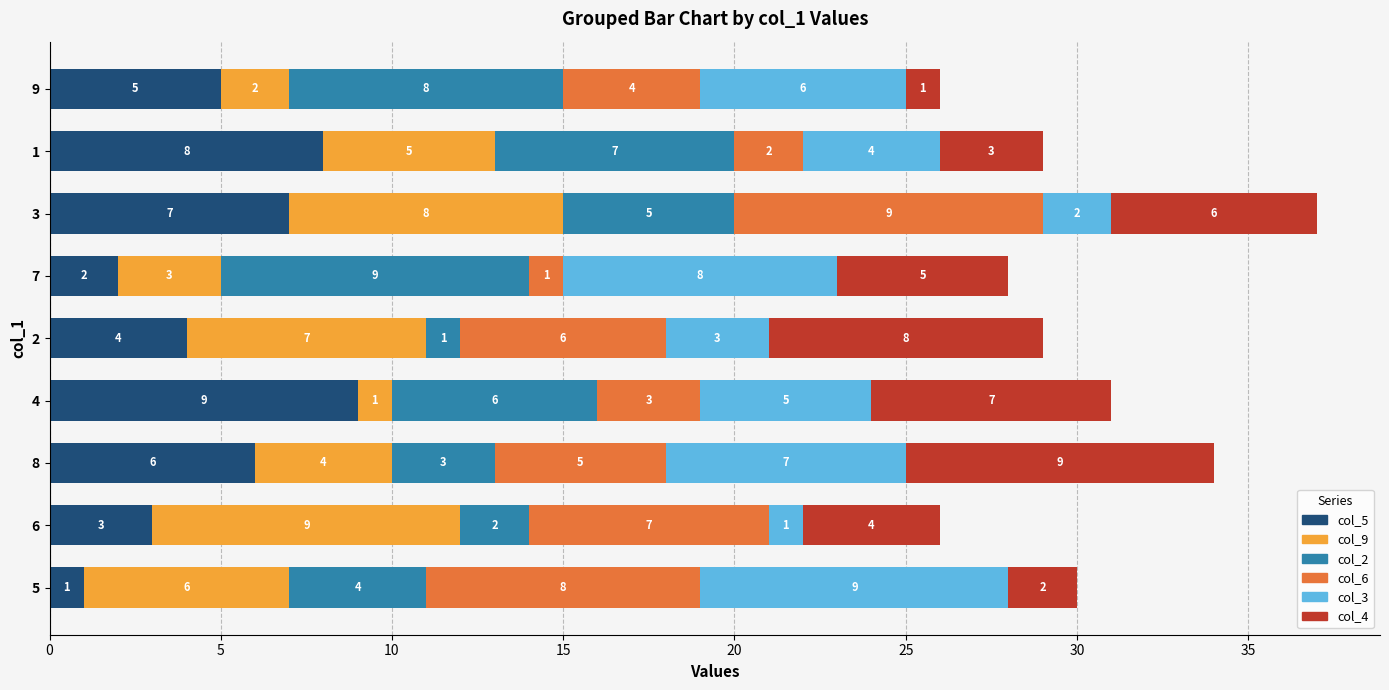

How many col_5 values are between 3 and 7?

5